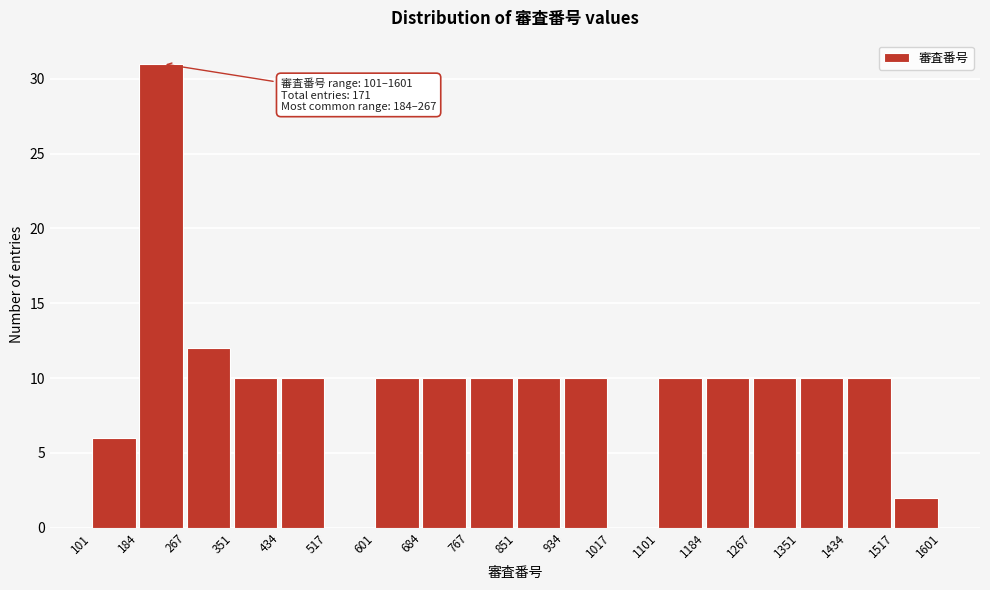

Over which range of the x-axis is the bar tallest?

184 to 267